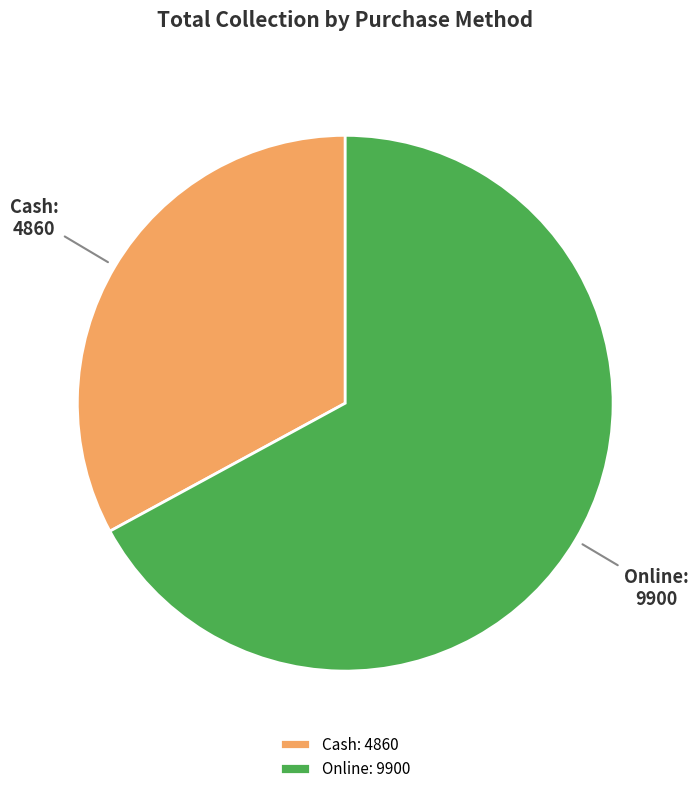

What is the majority slice?

Online